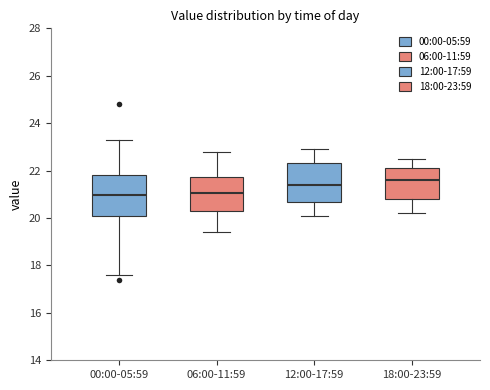

Reading left to right, read every box against the y-axis: the position of its median line, the range the box covers, and the ends of its whiskers. The values are not printed on the chart, so give them approximately, as read against the axis.

00:00-05:59: median 21.0, box 20.0 to 21.8, whiskers 17.6 to 23.4
06:00-11:59: median 21.0, box 20.2 to 21.8, whiskers 19.4 to 22.8
12:00-17:59: median 21.4, box 20.6 to 22.4, whiskers 20.2 to 23.0
18:00-23:59: median 21.6, box 20.8 to 22.2, whiskers 20.2 to 22.6